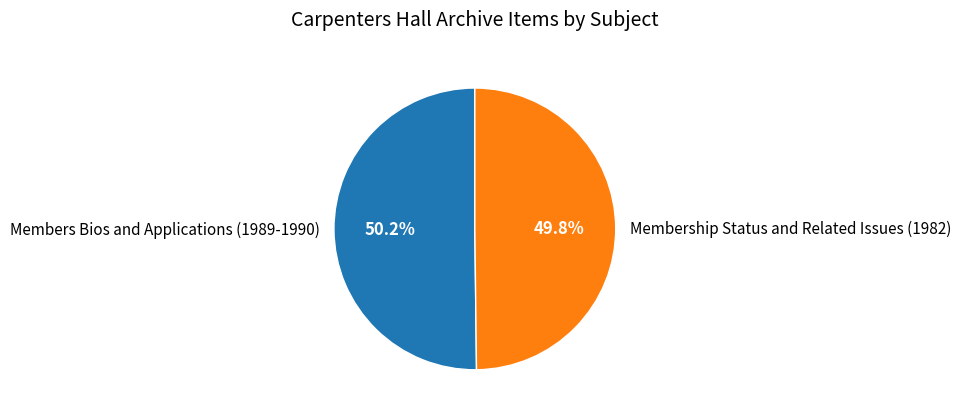

Combined, do Members Bios and Applications (1989-1990) and Membership Status and Related Issues (1982) account for over 50%?

Yes